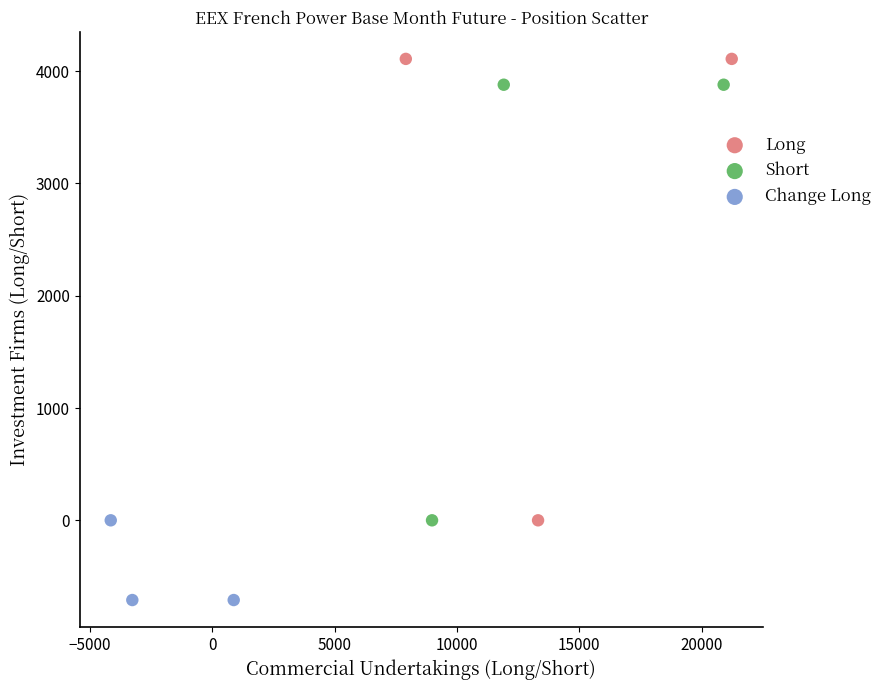

Which series contains the highest Y value?

Long